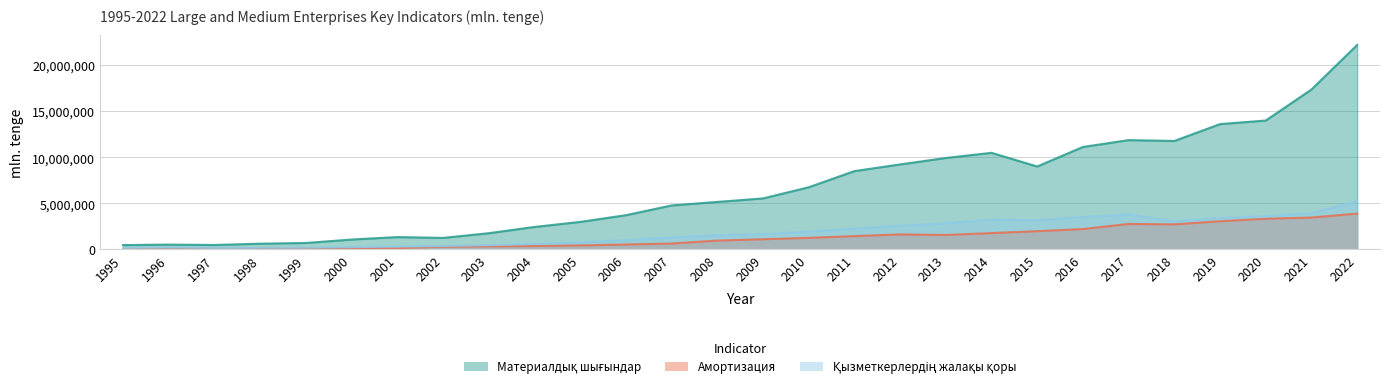

What is the difference between the highest and lowest values at 2006?

3180430